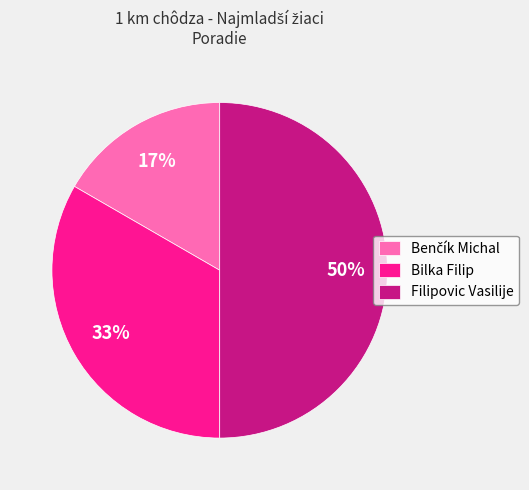

Is it true that Bilka Filip is 27% of the pie?

False